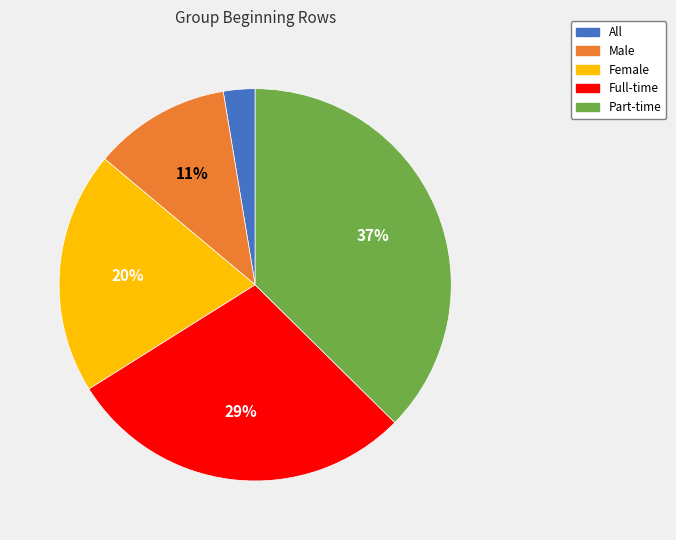

True or false: All accounts for 3% of the total.

True